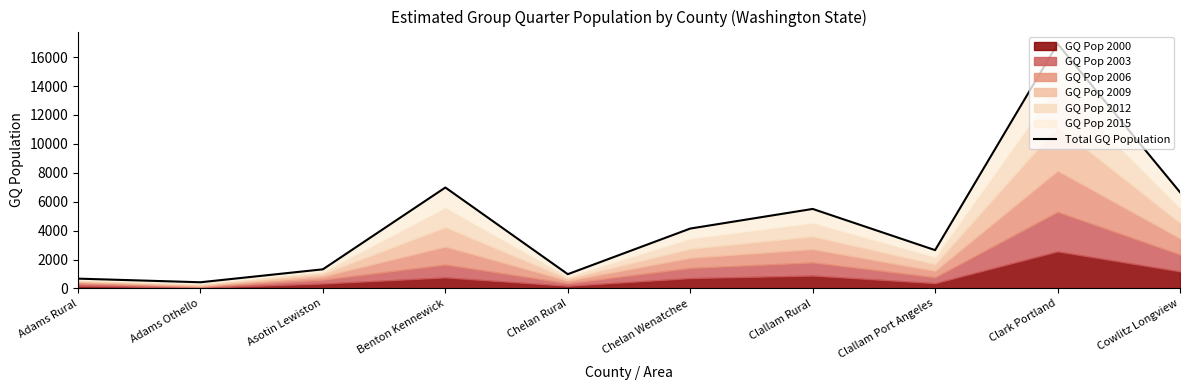

What is the label of the 5th point from the right?

Chelan Wenatchee